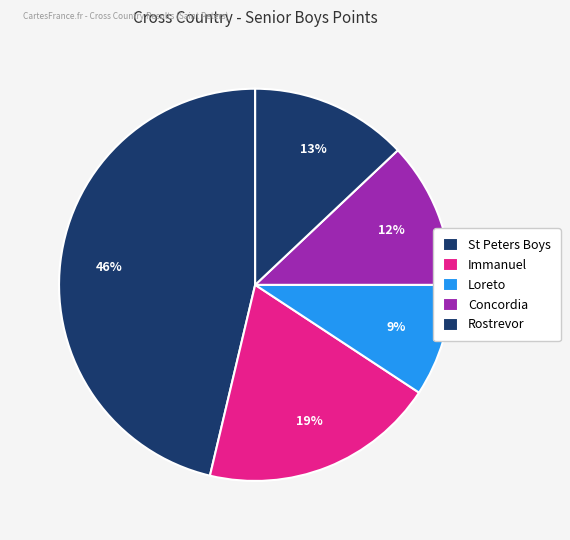

How many segments does this pie chart have?

5